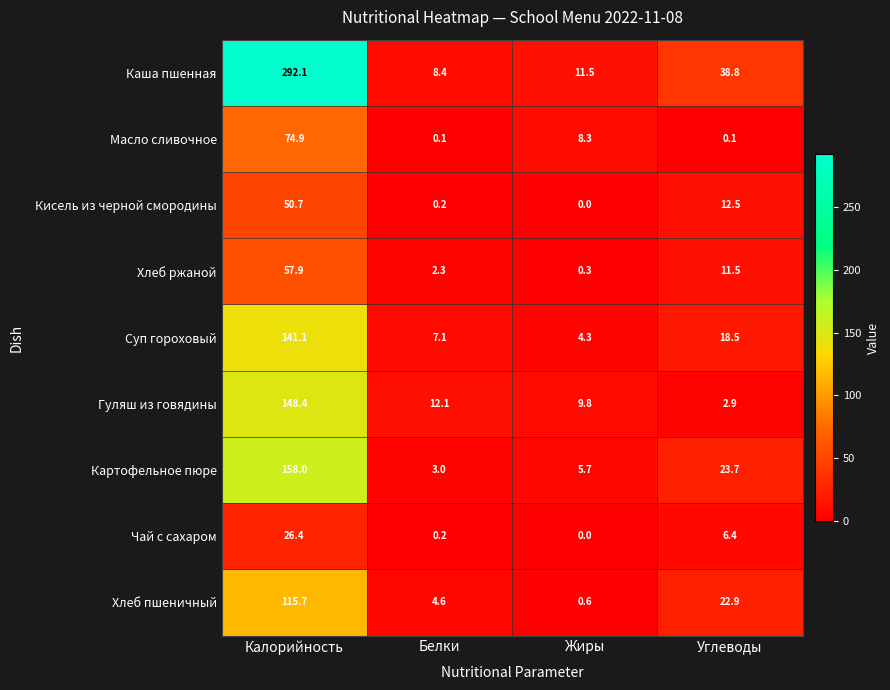

True or false: Картофельное пюре has a value of 8.9 at Углеводы.

False